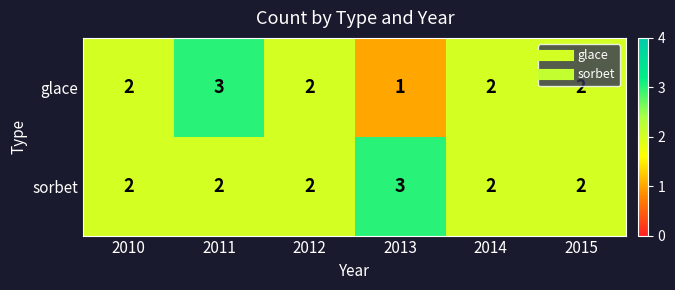

Count the glace values in the range 2 to 3.

5